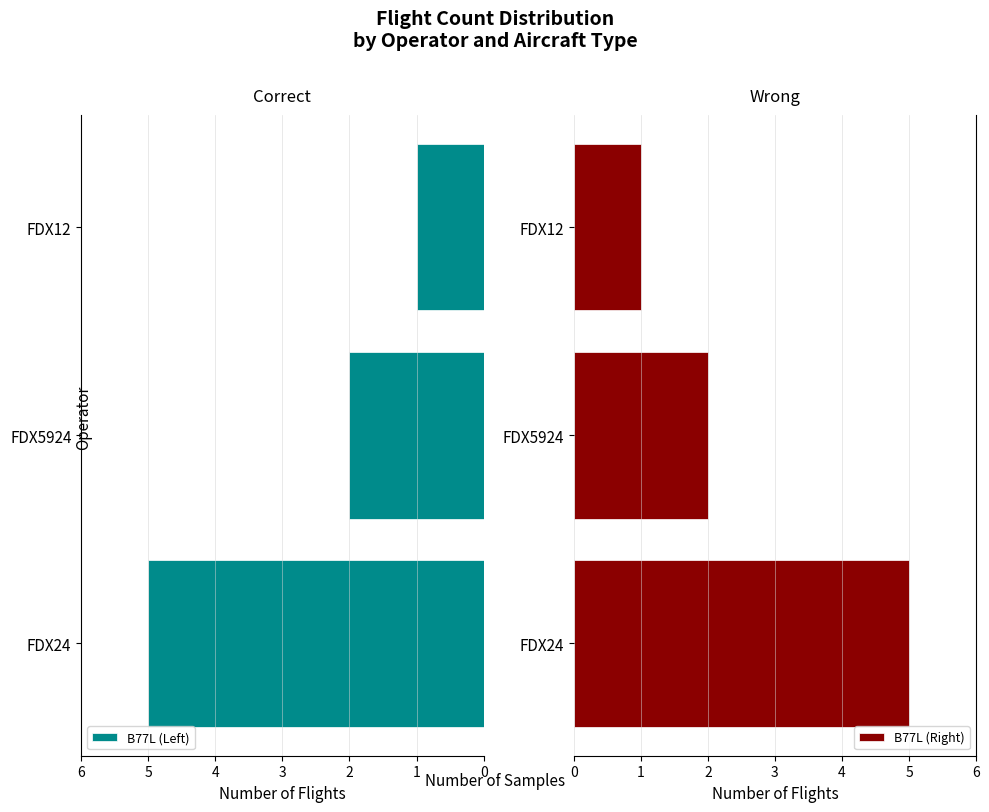

The value of B77L (Right) at FDX24 is 5. True or false?

True